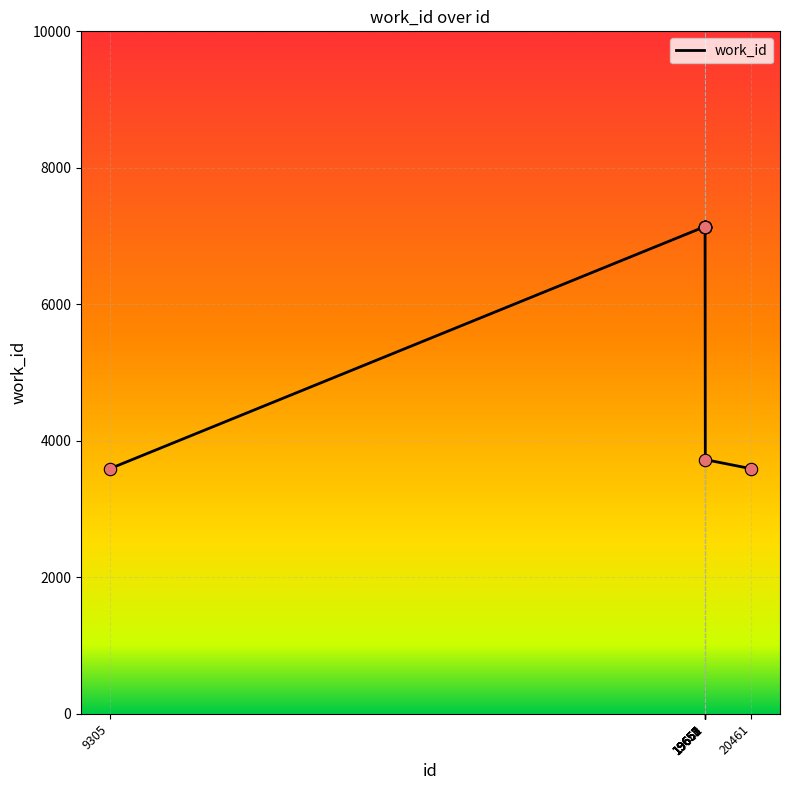

Approximately how many times larger is the value at 19657 compared to 19652?

1.0